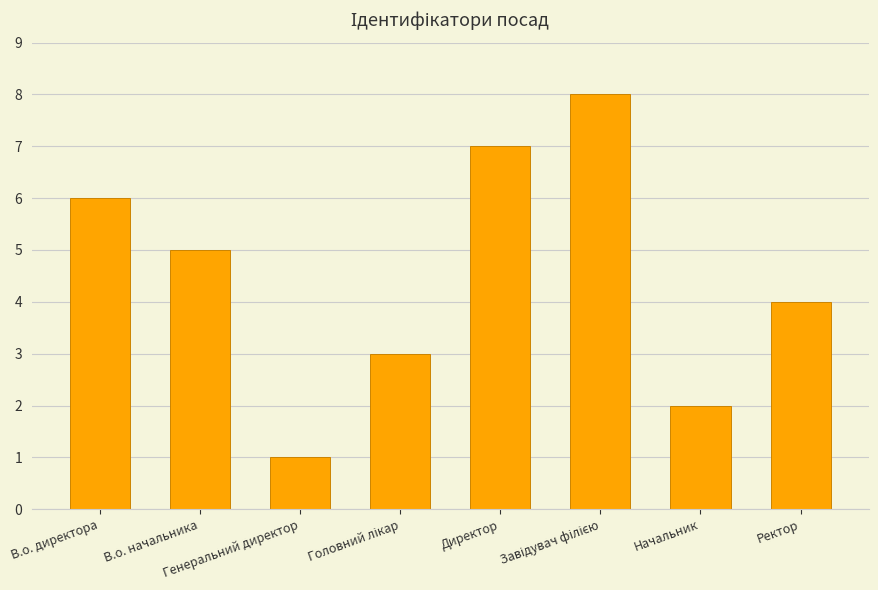

Is it true that the value at Директор is 7?

True